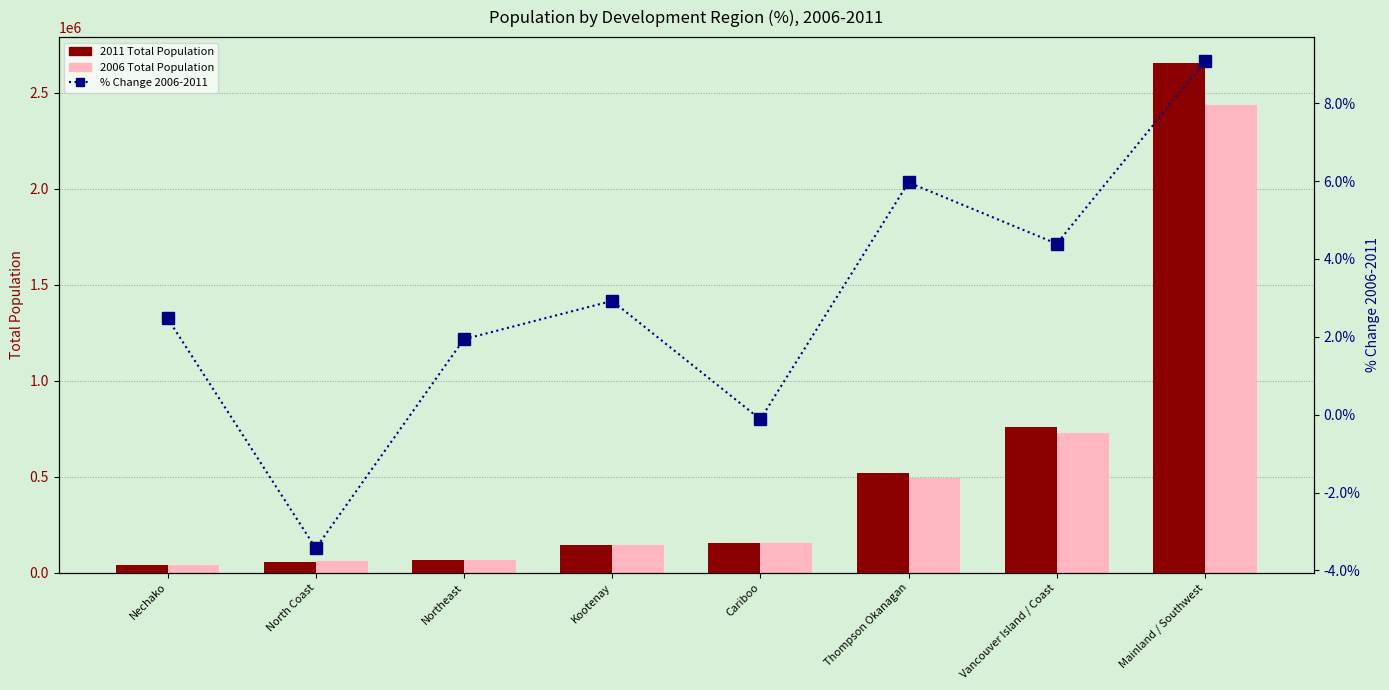

Reading left to right, list all the values displayed in this chart.

2011 Total Population: Nechako=39837.0	North Coast=56145.0	Northeast=65660.0	Kootenay=146264.0	Cariboo=154271.0	Thompson Okanagan=520803.0	Vancouver Island / Coast=759366.0	Mainland / Southwest=2657711.0
2006 Total Population: Nechako=38875.0	North Coast=58140.0	Northeast=64411.0	Kootenay=142110.0	Cariboo=154454.0	Thompson Okanagan=491479.0	Vancouver Island / Coast=727422.0	Mainland / Southwest=2436596.0
% Change 2006-2011: Nechako=2.5	North Coast=-3.4	Northeast=1.9	Kootenay=2.9	Cariboo=-0.1	Thompson Okanagan=6.0	Vancouver Island / Coast=4.4	Mainland / Southwest=9.1